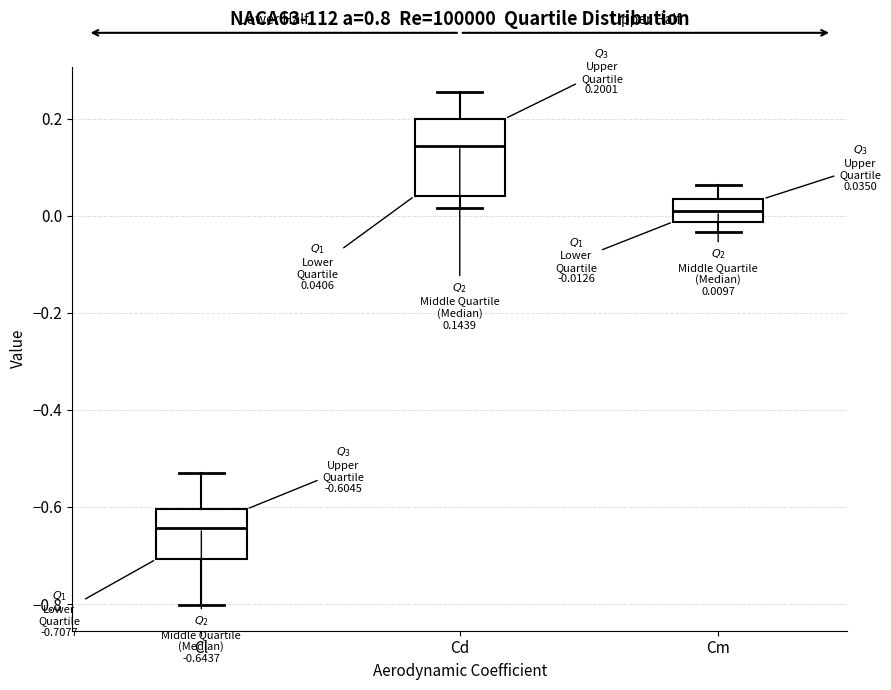

Which box's median line is the highest?

Cd